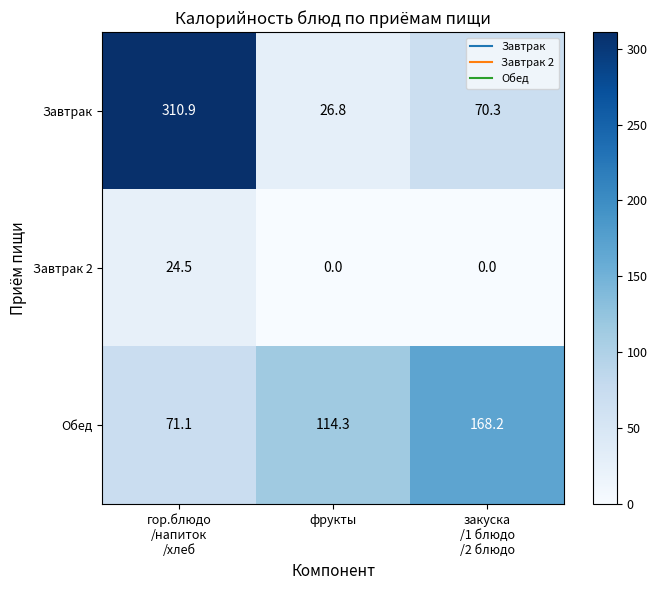

What is the total value across all series at закуска
/1 блюдо
/2 блюдо?

238.5